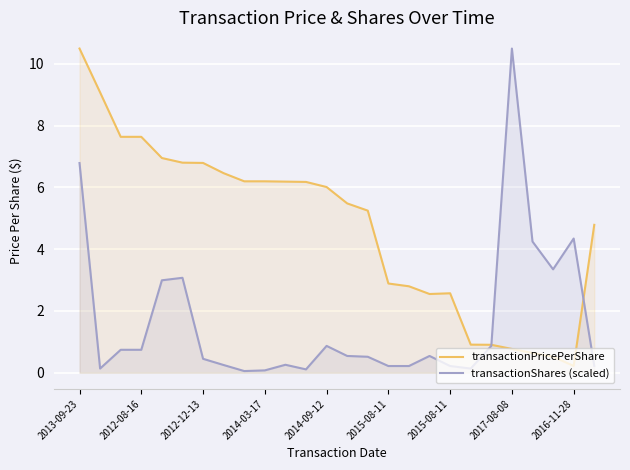

True or false: transactionShares (scaled) has a value of 0.2 at 2015-08-11.

True